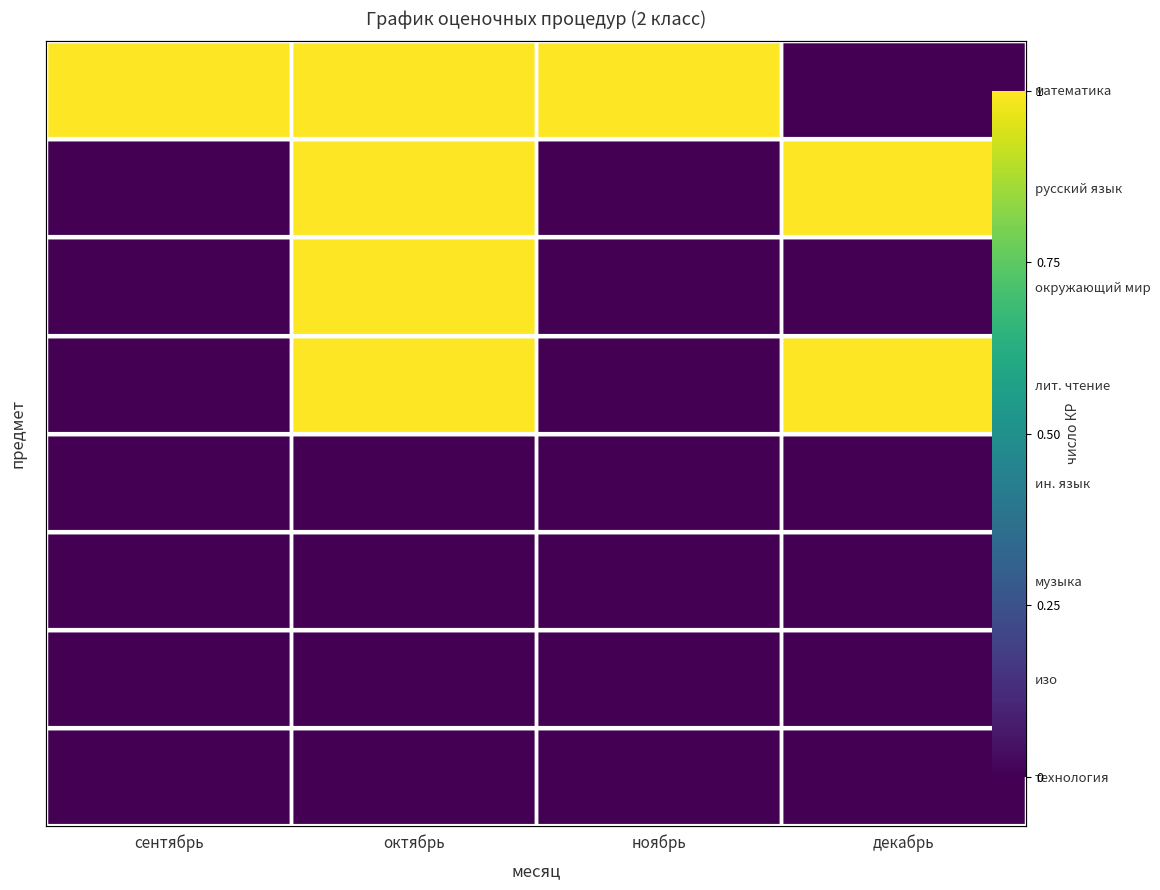

Which series has the largest range (max minus min)?

математика